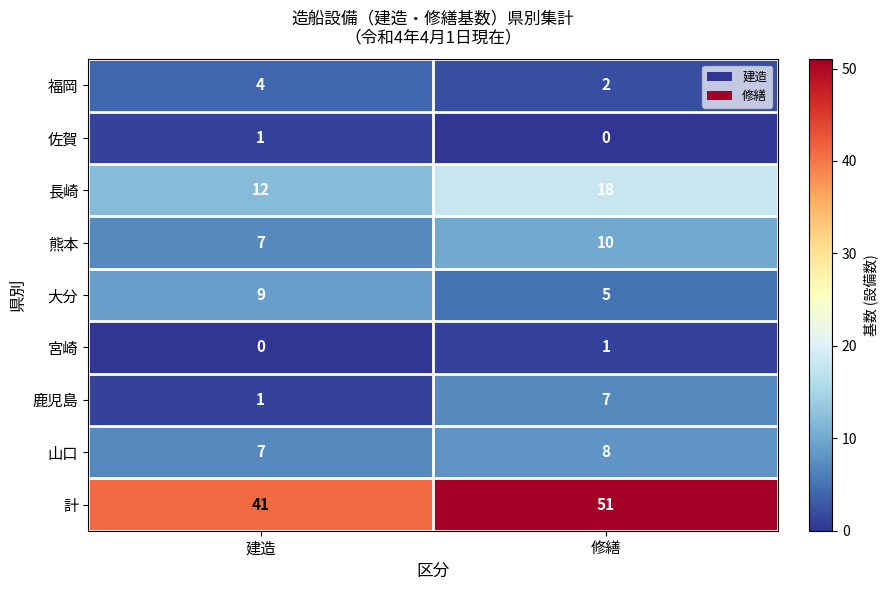

Reading left to right, what are all the values shown in this chart?

福岡: 4	2
佐賀: 1	0
長崎: 12	18
熊本: 7	10
大分: 9	5
宮崎: 0	1
鹿児島: 1	7
山口: 7	8
計: 41	51